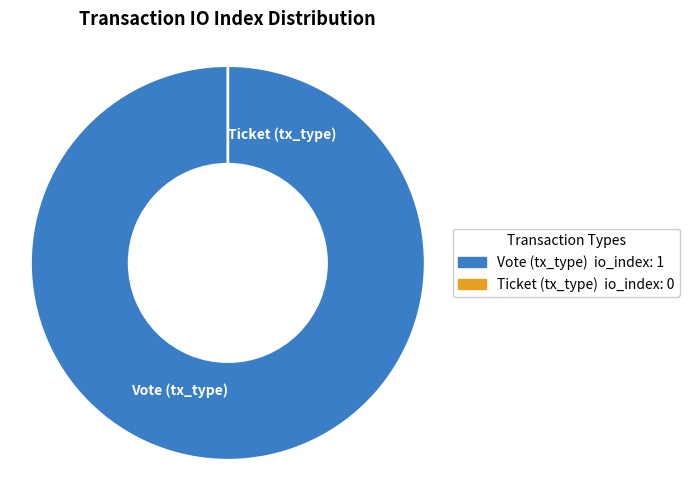

What is the total percentage of Vote (tx_type) and Ticket (tx_type)?

100.0%